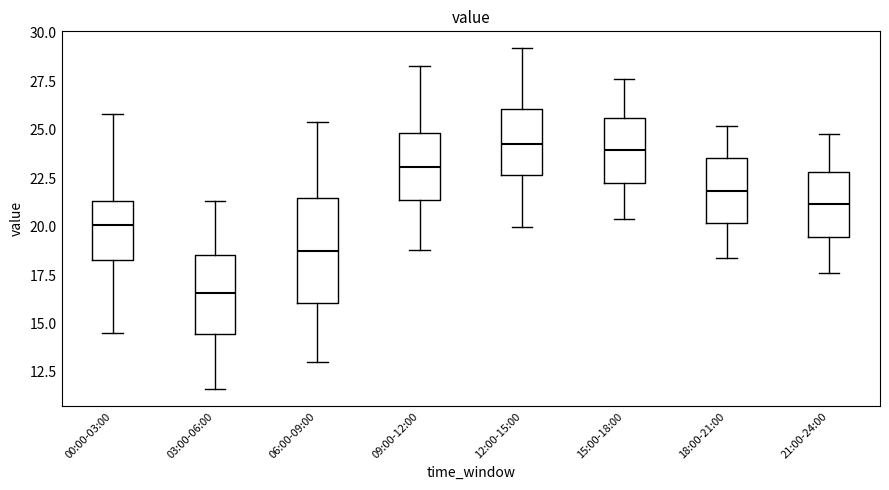

Where is the lower edge of the box for 12:00-15:00 on the y-axis? The values are not printed on the chart, so give them approximately, as read against the axis.

22.5